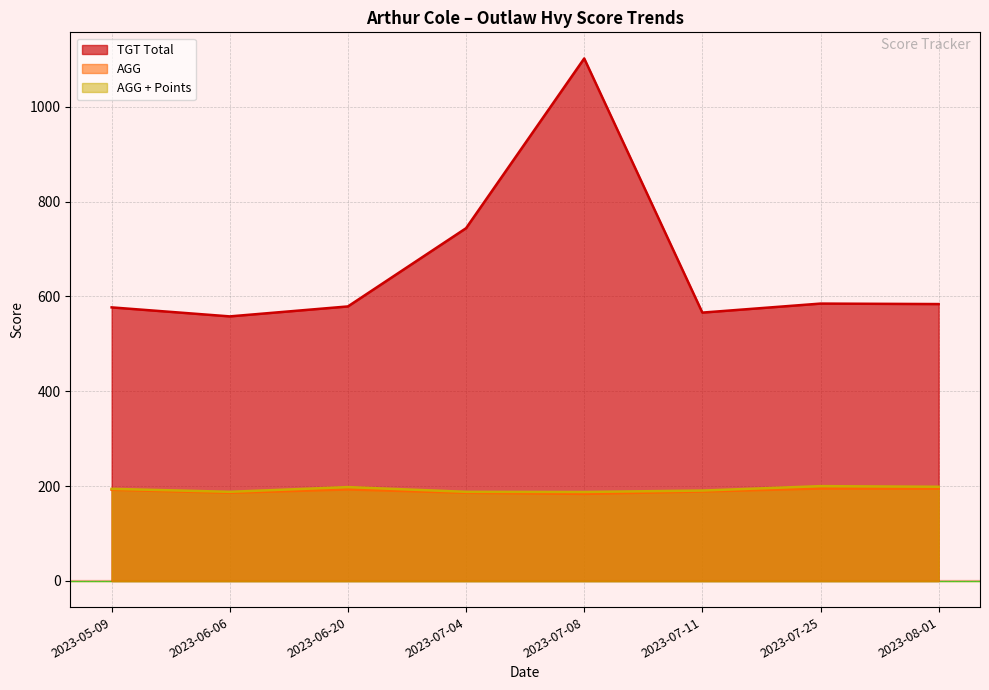

Between 2023-07-04 and 2023-08-01, which is larger?

2023-07-04